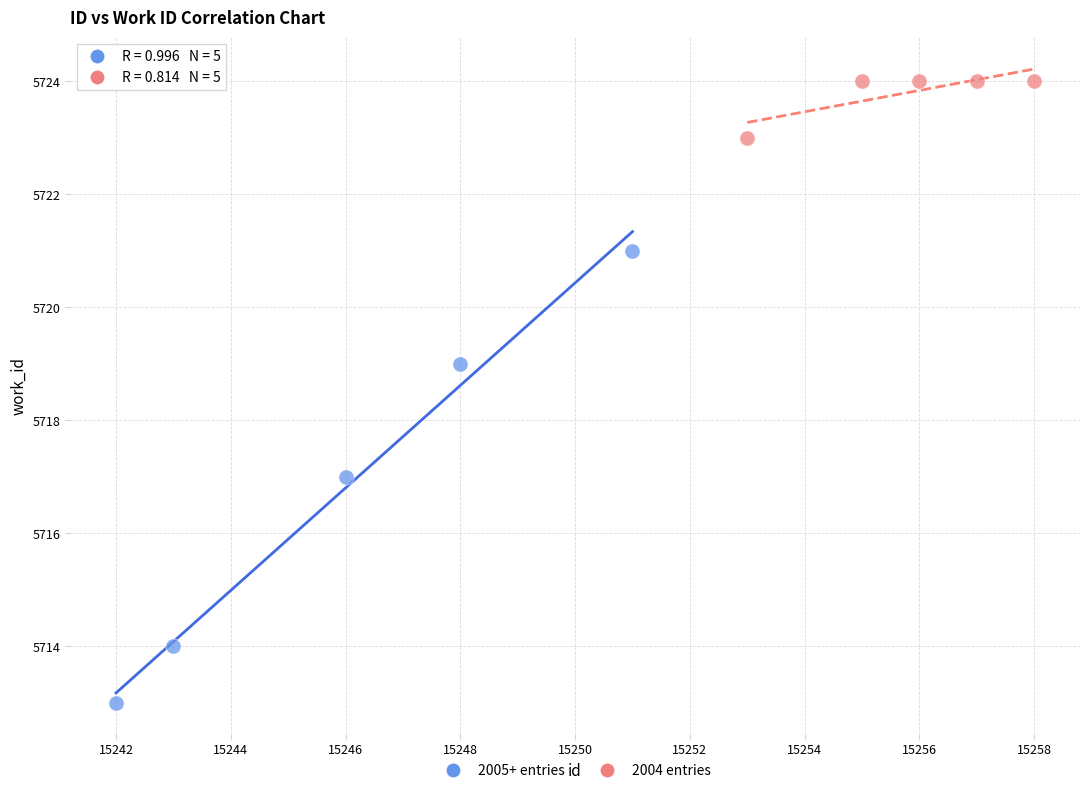

What are all the series names shown in the legend?

2005+ entries, 2004 entries